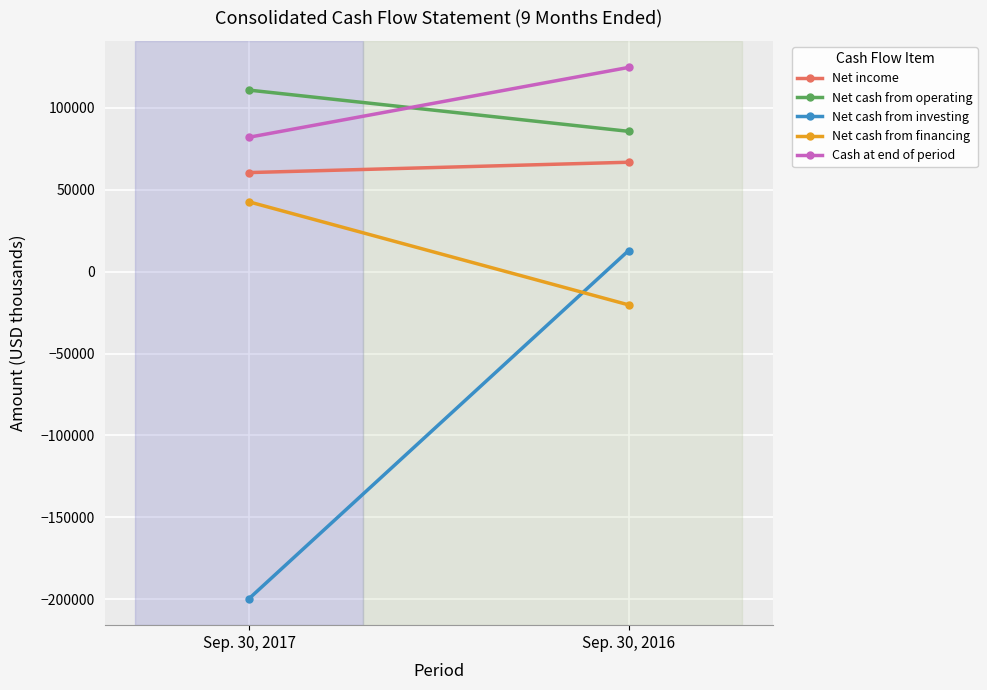

What is the difference between the maximum and minimum values in the Net cash from investing series?

212439